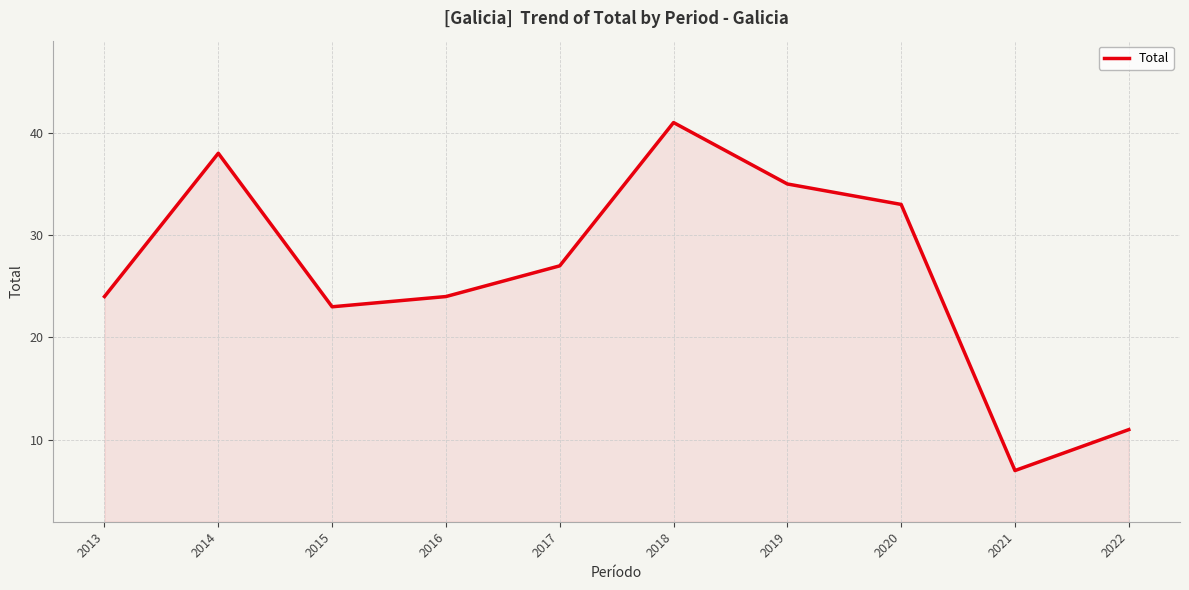

What is the ratio of the value at 2021 to the value at 2015?

0.3